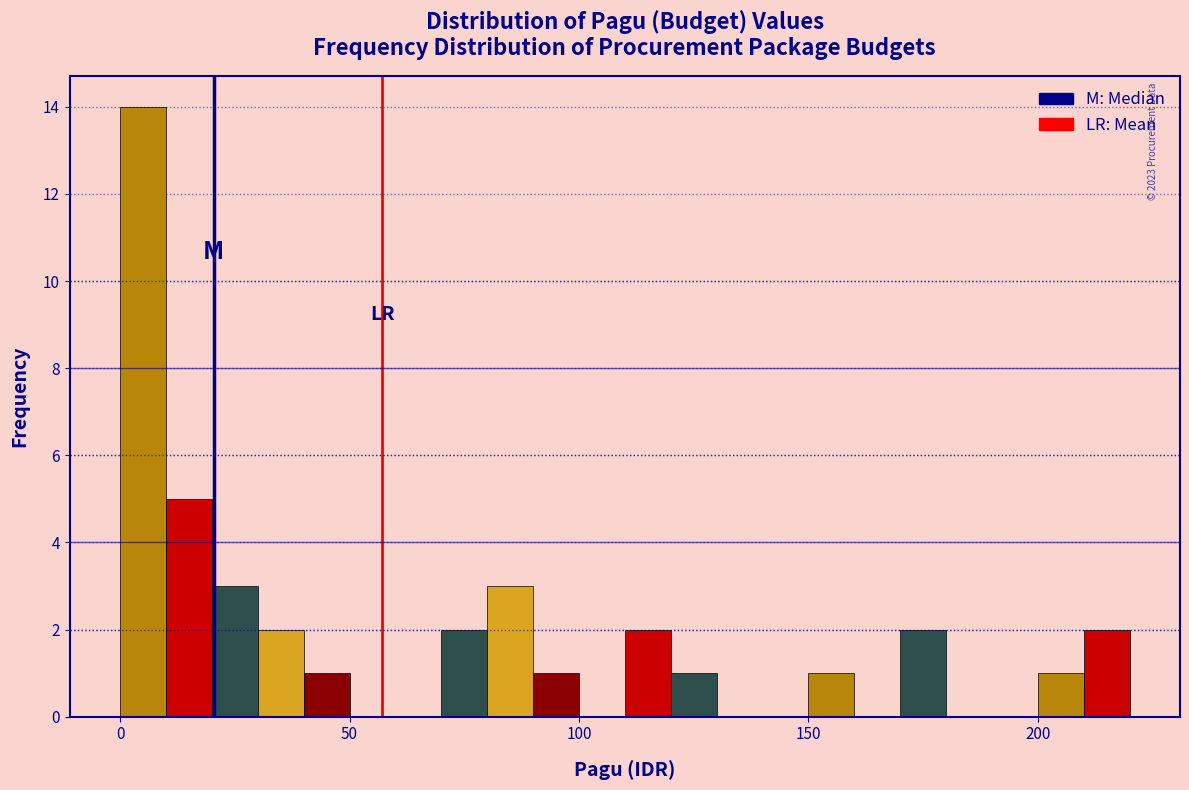

Around what value on the x-axis is the tallest bar? Give the approximate position of its centre, as read against the axis.

5